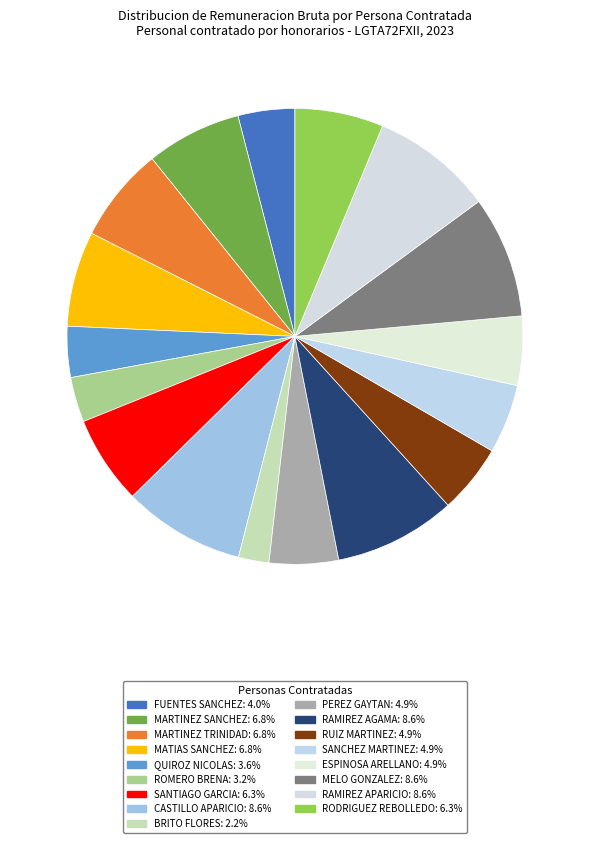

What percentage is the QUIROZ NICOLAS slice, to the nearest percent?

4%